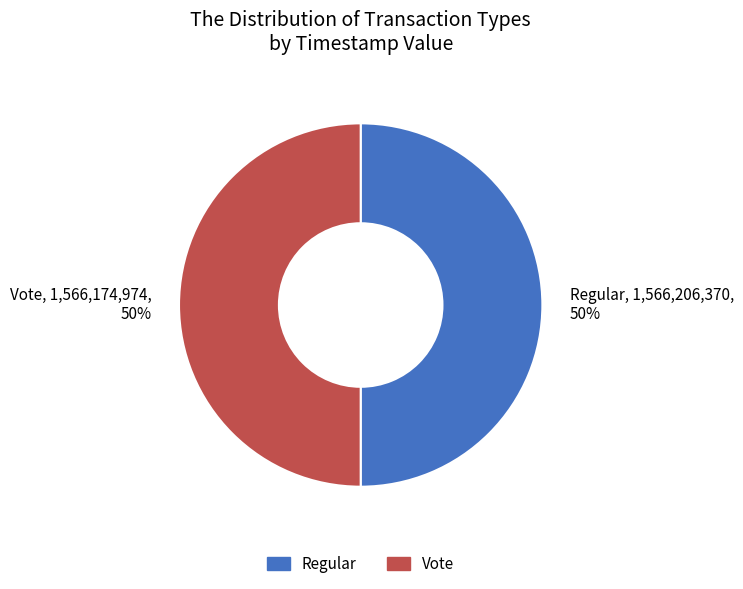

Is the sum of Regular, 1,566,206,370, 50% and Vote, 1,566,174,974, 50% greater than half?

Yes